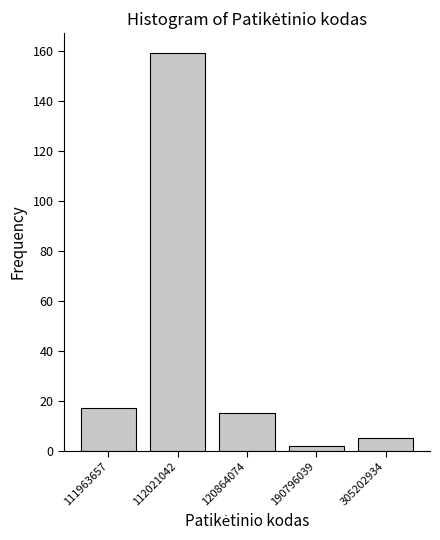

Reading left to right, list all the values displayed in this chart.

111963657=17	112021042=159	120864074=15	190796039=2	305202934=5